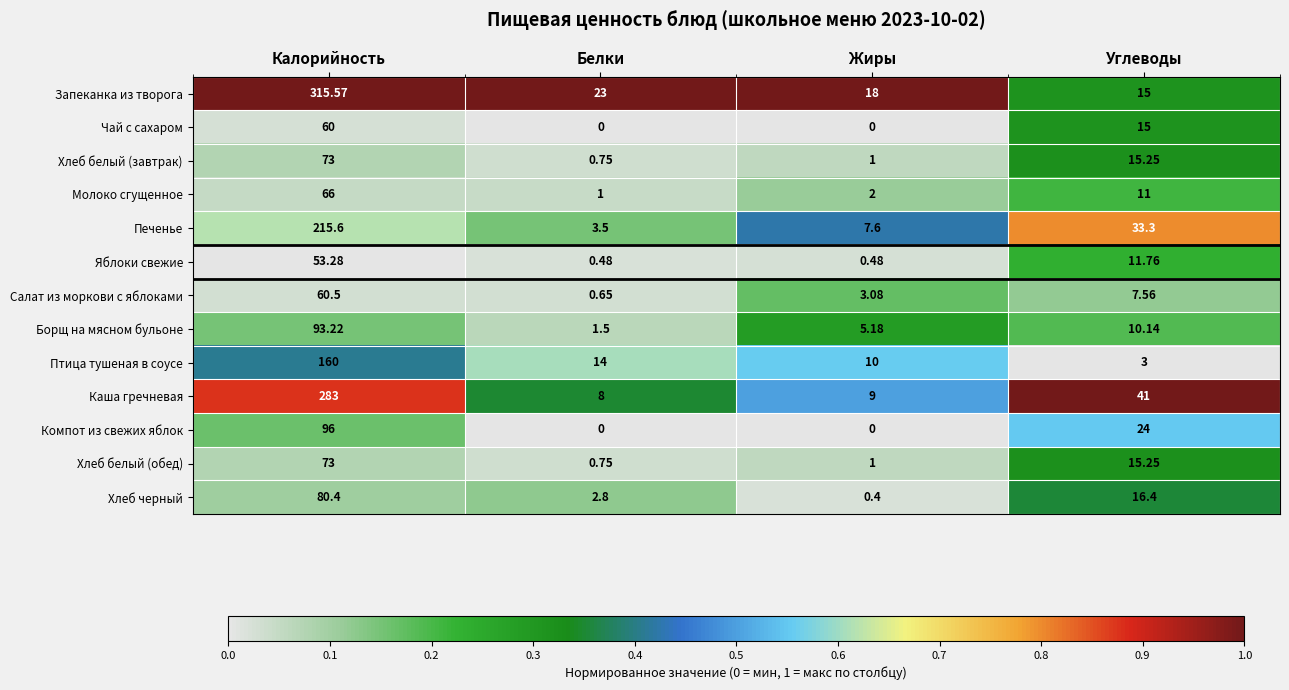

At how many categories does at least one series exceed 0?

4